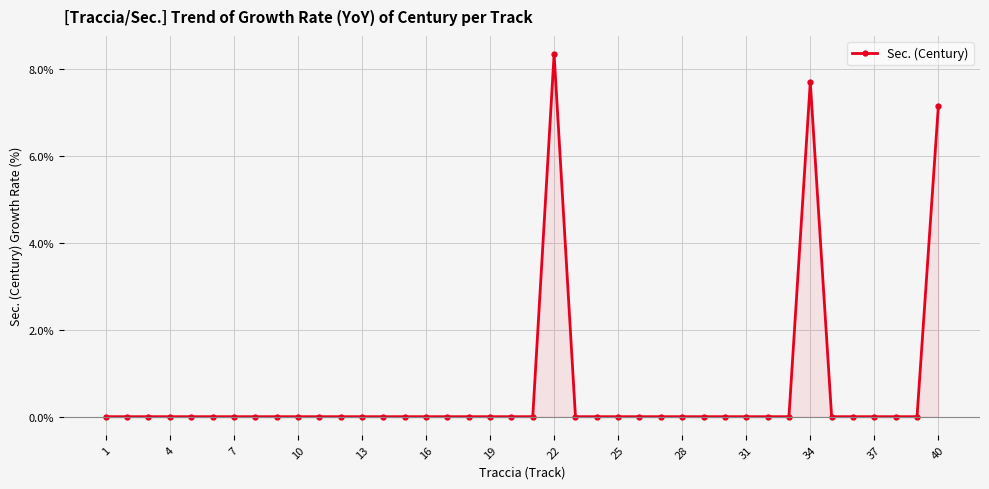

True or false: there are more than 1 points higher than both neighbors.

True